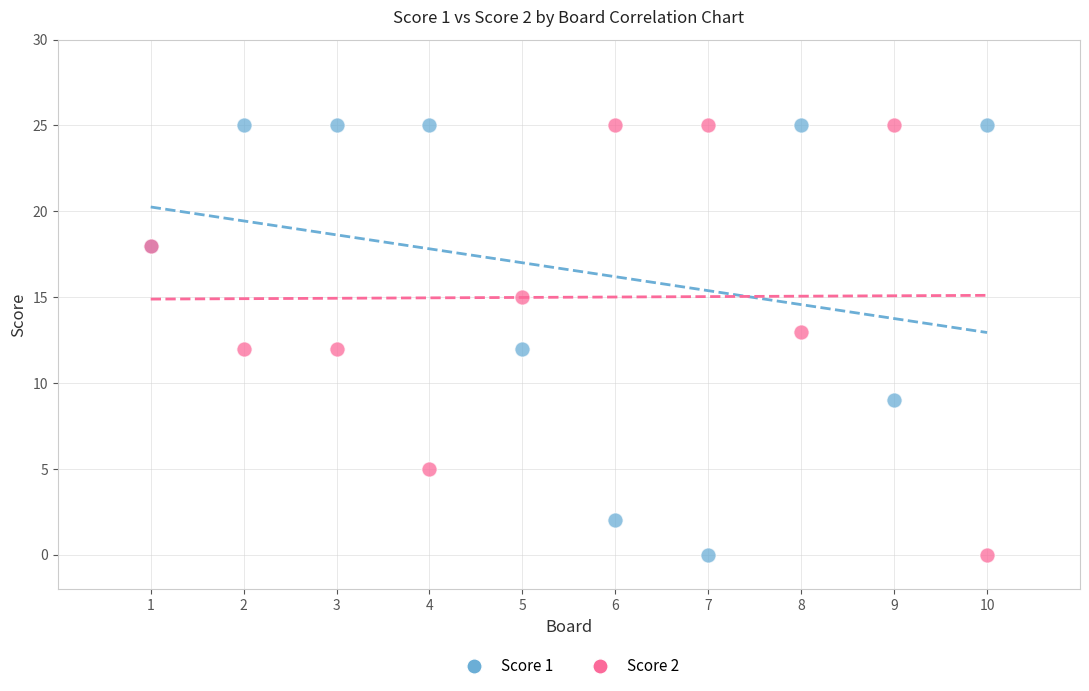

What is the X range (max minus min) for the scatter plot?

9